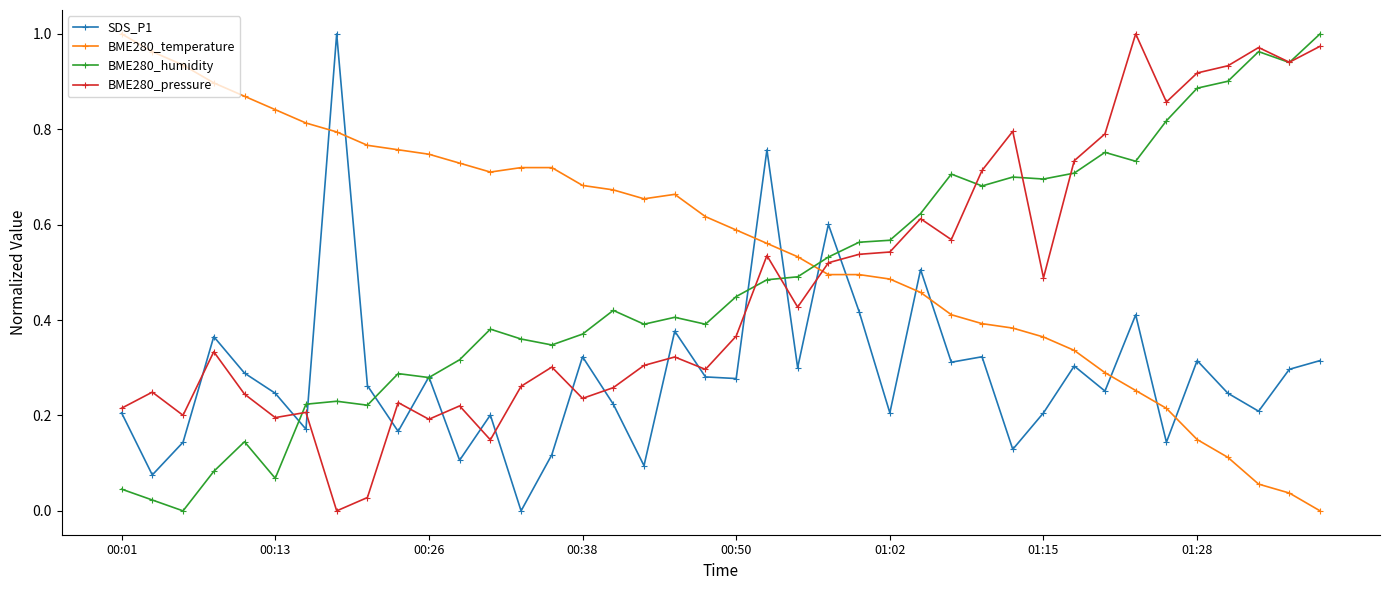

Which series has the largest total across all categories?

BME280_temperature